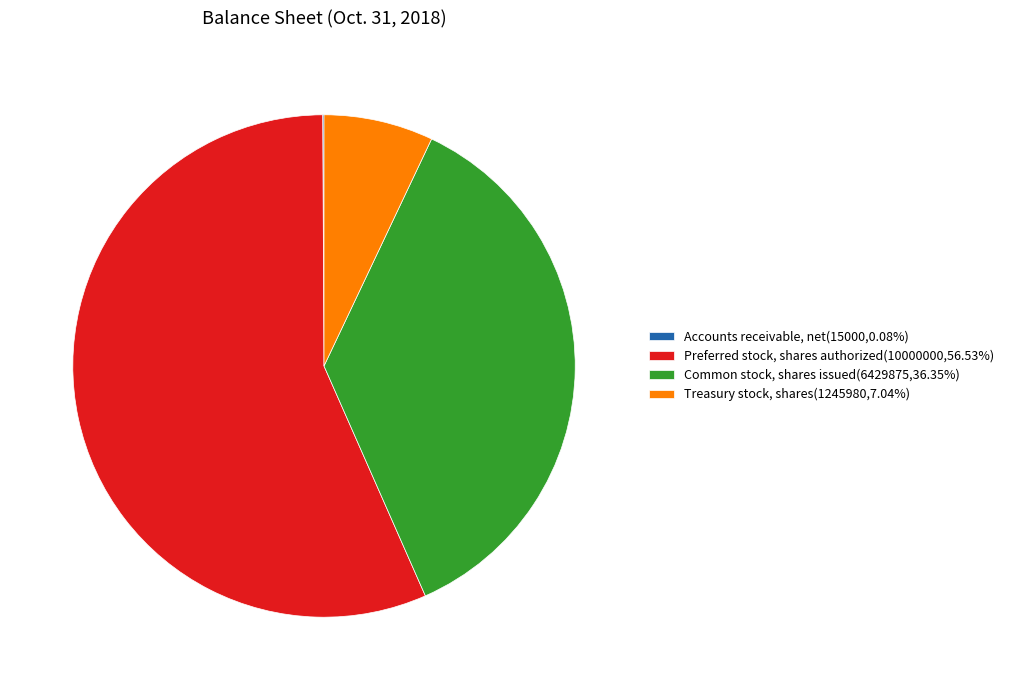

The Treasury stock, shares slice represents 1% of the pie. True or false?

False